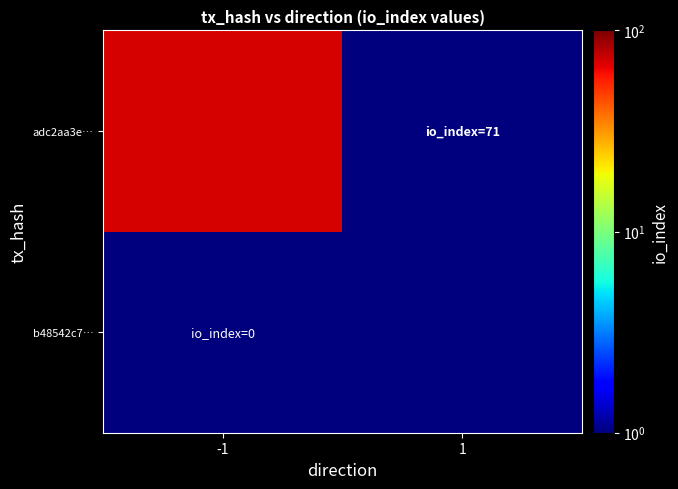

Reading right to left, transcribe all the data shown in this chart.

b48542c7…: 1=0.5	-1=0.5
adc2aa3e…: 1=0.5	-1=71.0